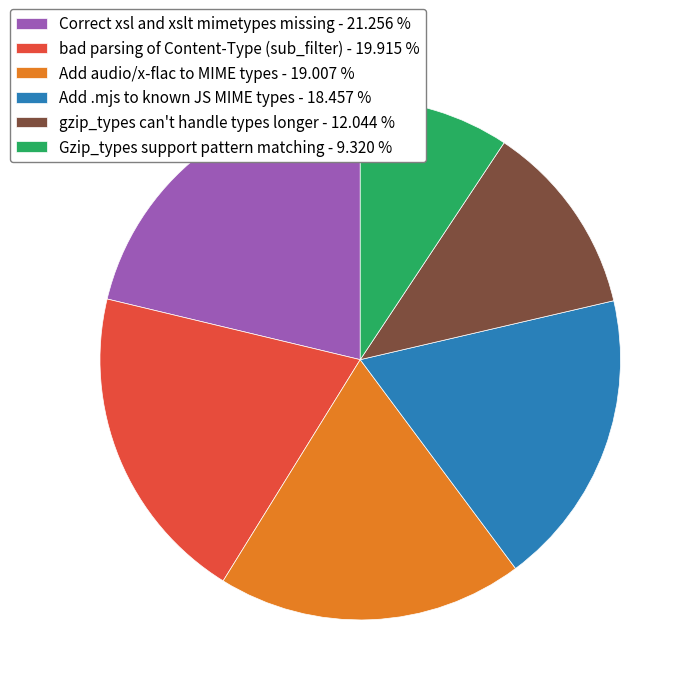

Is the sum of Gzip_types support pattern matching - 9.320 % and Add audio/x-flac to MIME types - 19.007 % greater than half?

No